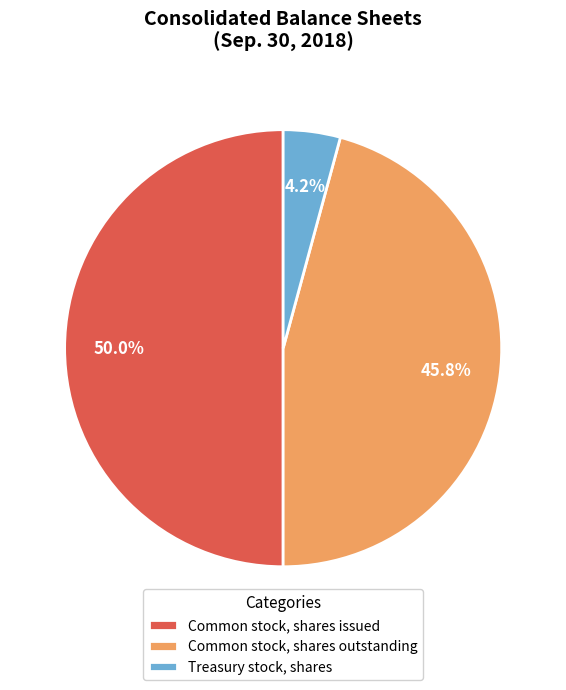

To the nearest percent, what is the combined percentage of Common stock, shares issued and Common stock, shares outstanding?

96%